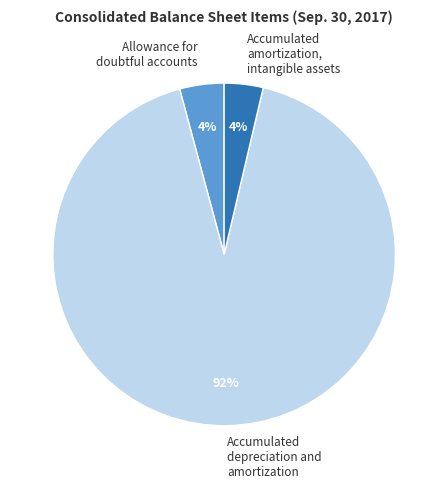

Is there any slice that represents more than half of the pie?

Yes